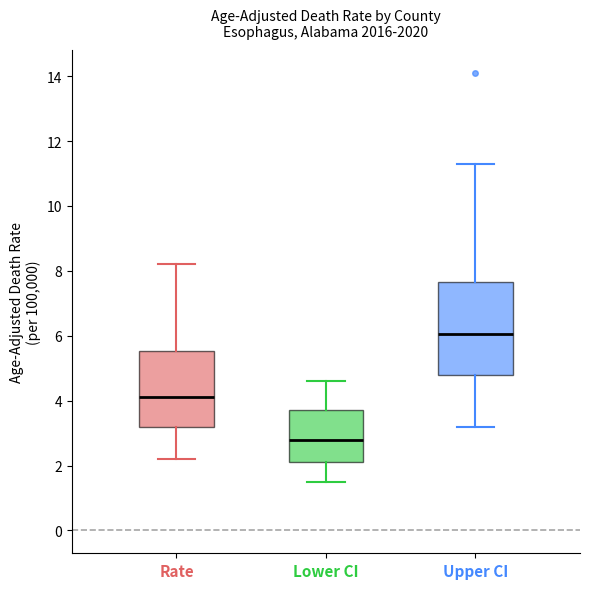

Reading left to right, read every box against the y-axis: the position of its median line, the range the box covers, and the ends of its whiskers. The values are not printed on the chart, so give them approximately, as read against the axis.

Rate: median 4.2, box 3.2 to 5.6, whiskers 2.2 to 8.2
Lower CI: median 2.8, box 2.2 to 3.8, whiskers 1.6 to 4.6
Upper CI: median 6.0, box 4.8 to 7.6, whiskers 3.2 to 11.4